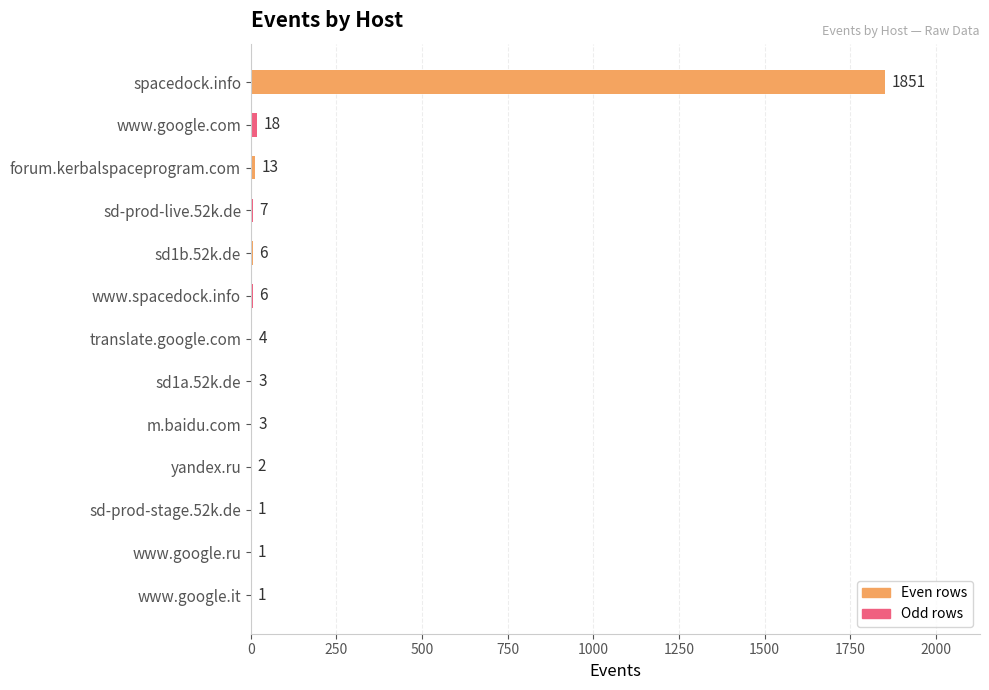

Where is the data nearest to the value 926?

www.google.com